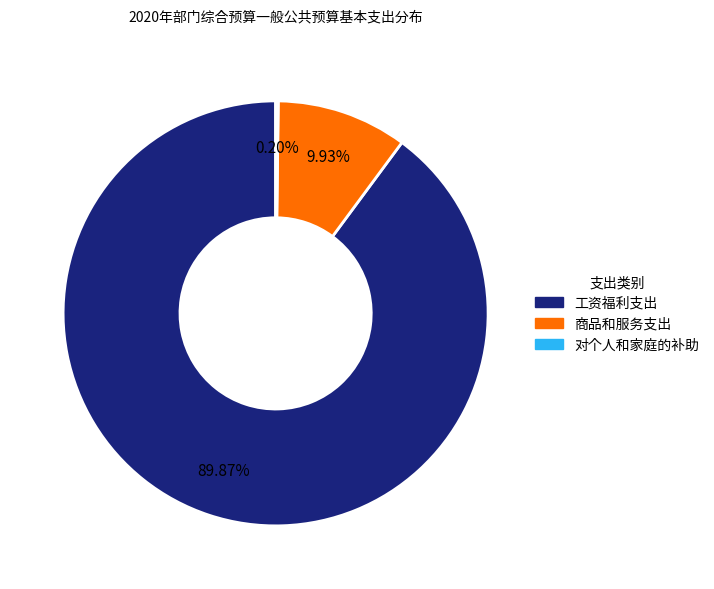

Do 工资福利支出 and 商品和服务支出 together represent more than half of the pie?

Yes